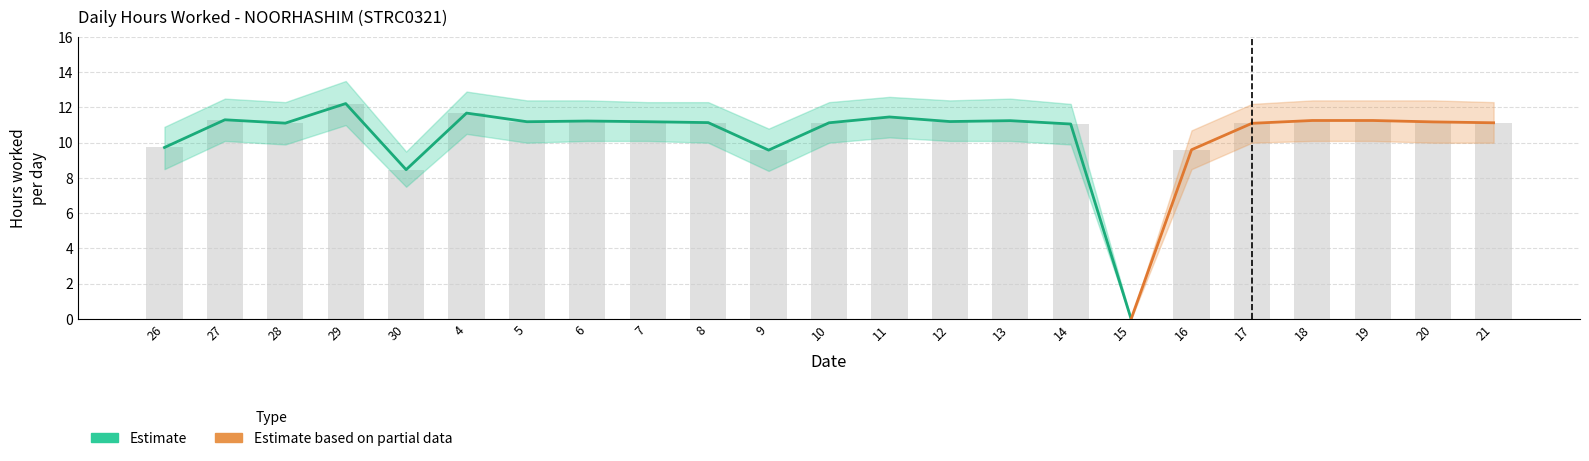

How many groups of bars are there?

23